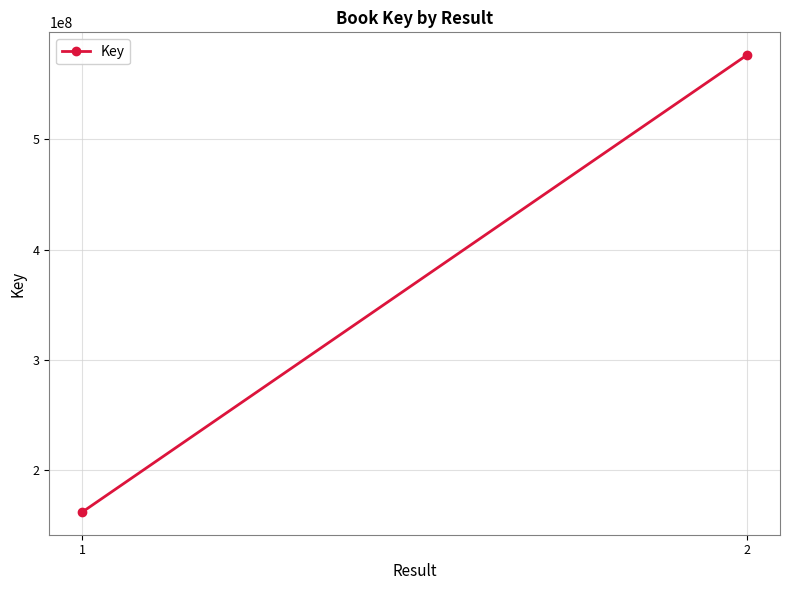

Which has a higher value, 1 or 2?

2